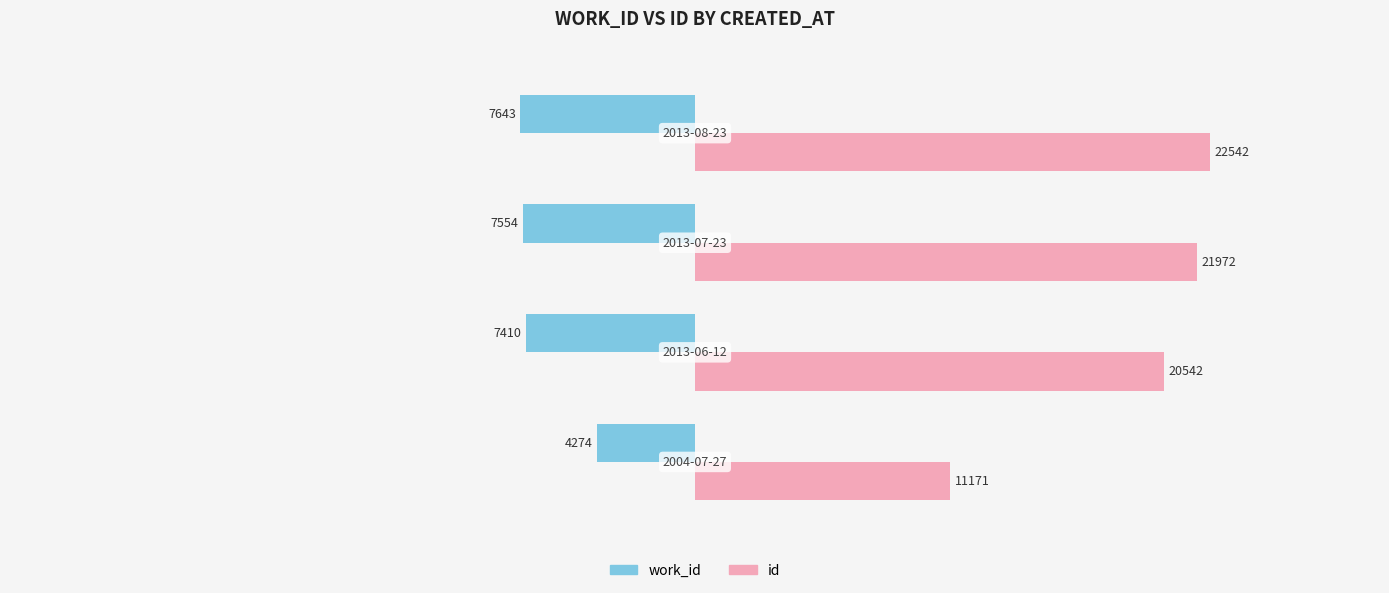

Rank the series by their maximum value, from highest to lowest.

id, work_id